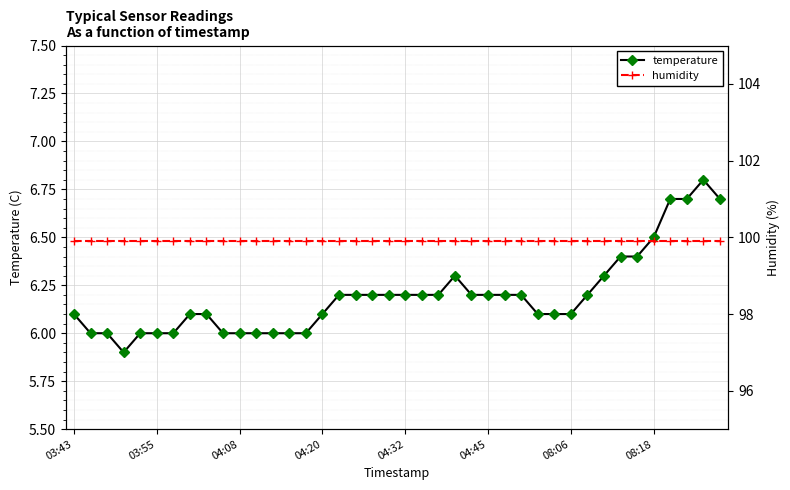

The value of humidity at 21 is 147.6. True or false?

False